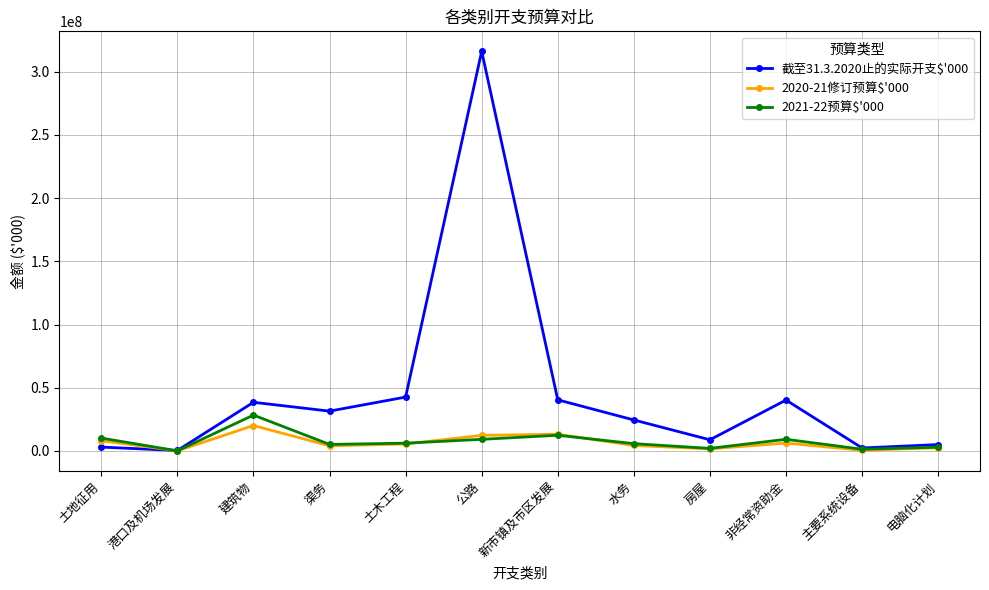

Where is the first local maximum for 截至31.3.2020止的实际开支$'000?

建筑物